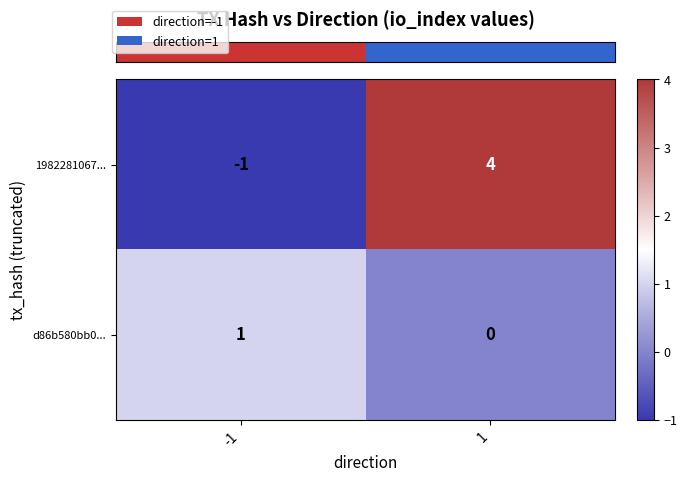

Reading right to left, transcribe all the data shown in this chart.

1982281067...: 4	-1
d86b580bb0...: 0	1